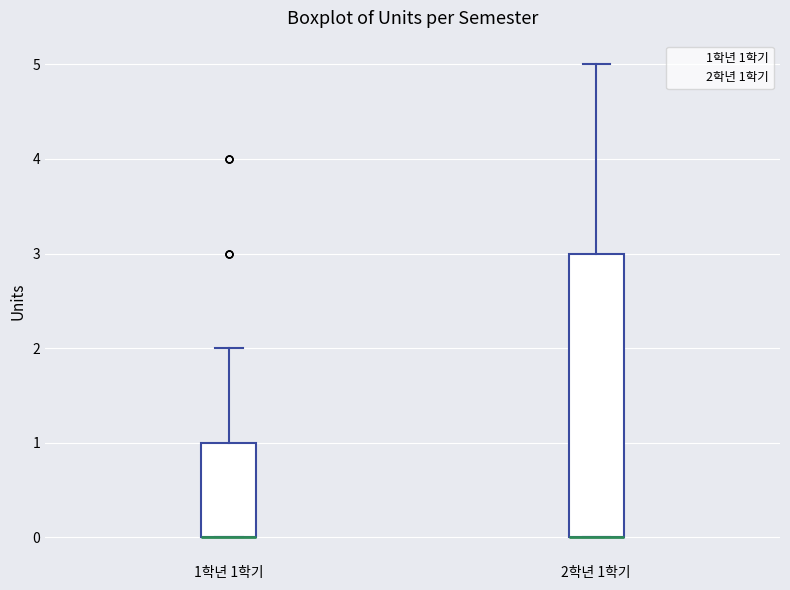

Comparing the boxes themselves (not the whiskers), which one is the tallest?

2학년 1학기